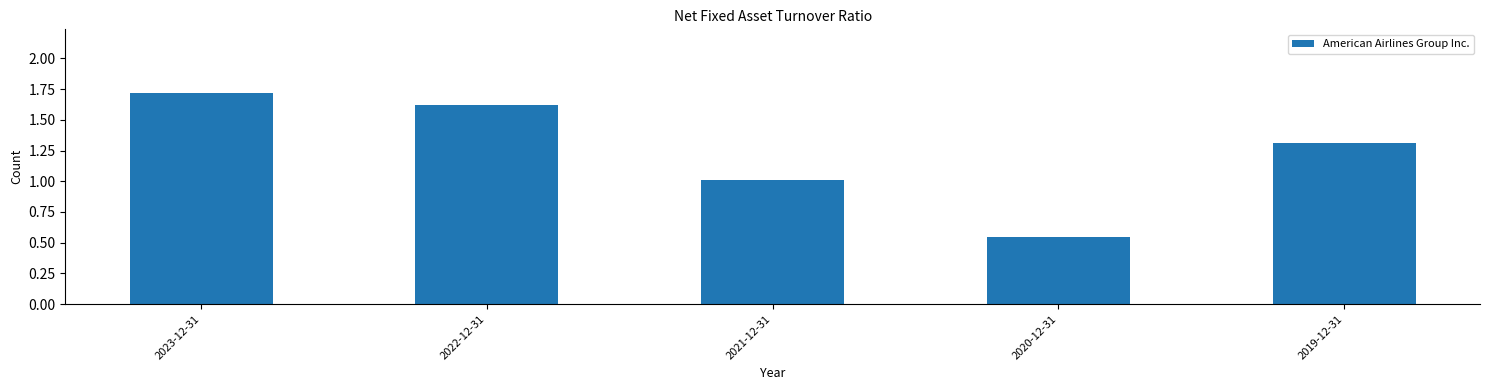

At which label is the value closest to 1?

2021-12-31